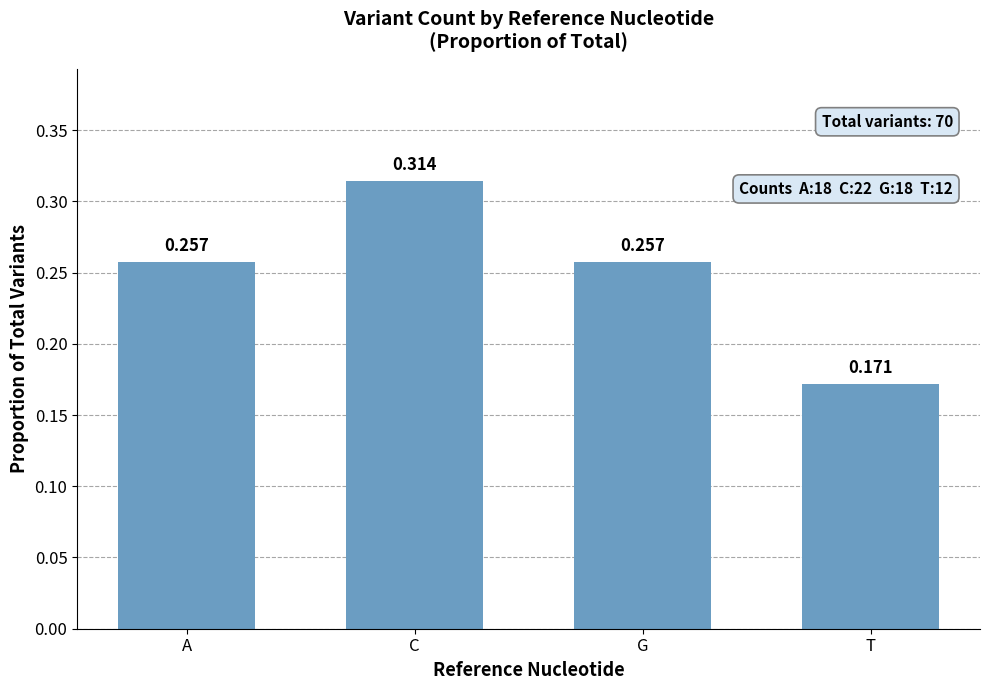

What is the label of the 3rd bar from the right?

C